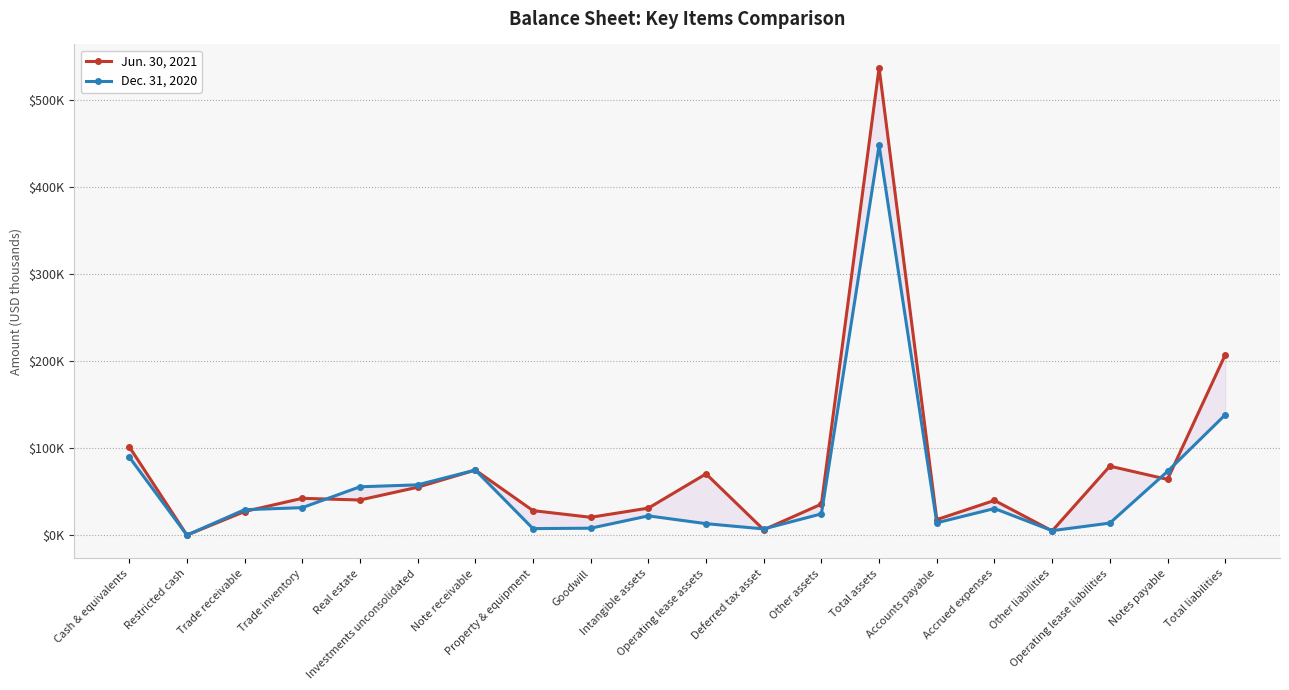

The Jun. 30, 2021 series shows 27394 at Trade receivable. True or false?

True